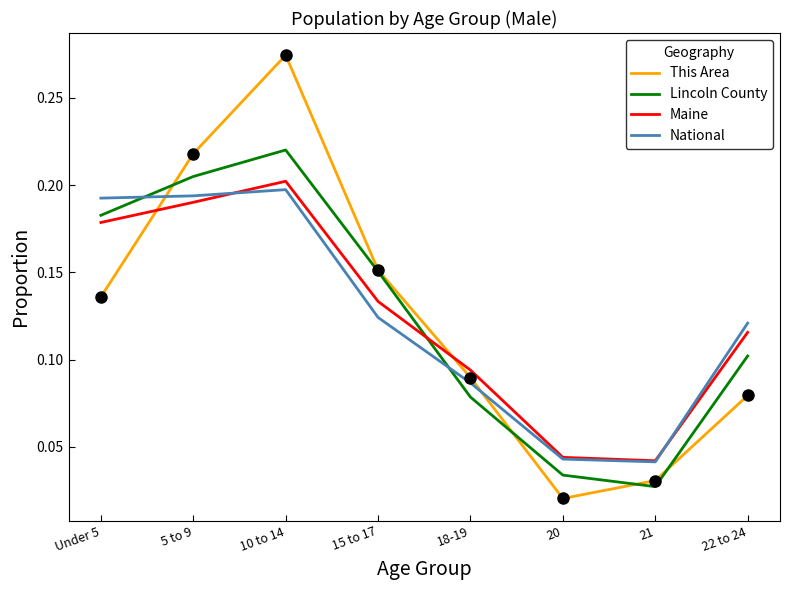

At which category does the chart reach its minimum across all series?

20